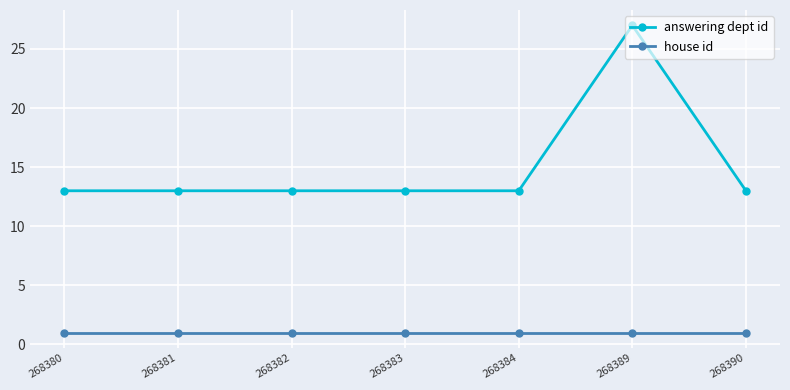

At which category is the sum across all series the highest?

268389